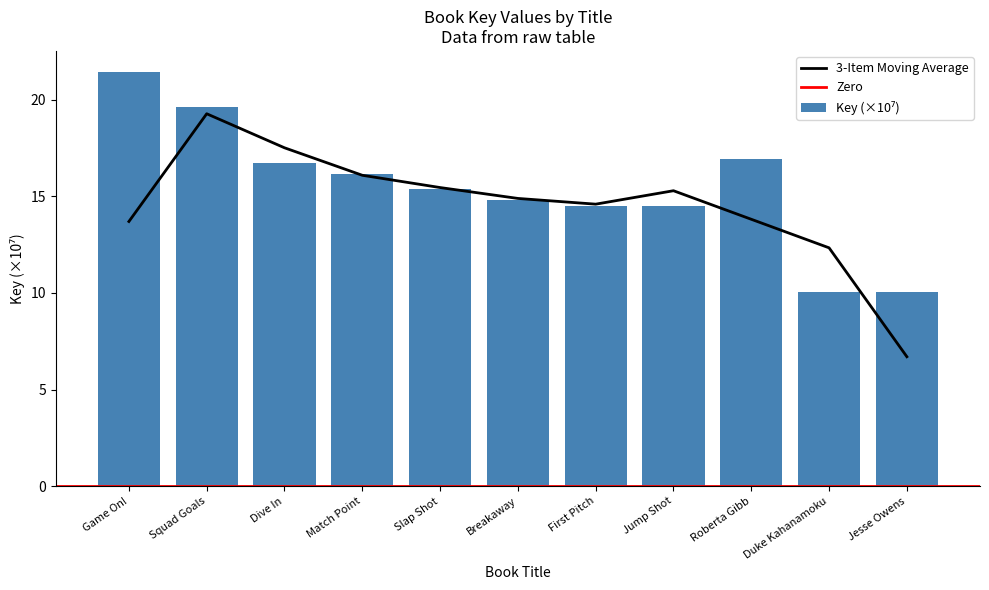

Reading left to right, what are all the values shown in this chart?

21.5	19.6	16.7	16.2	15.4	14.8	14.5	14.5	16.9	10.0	10.0